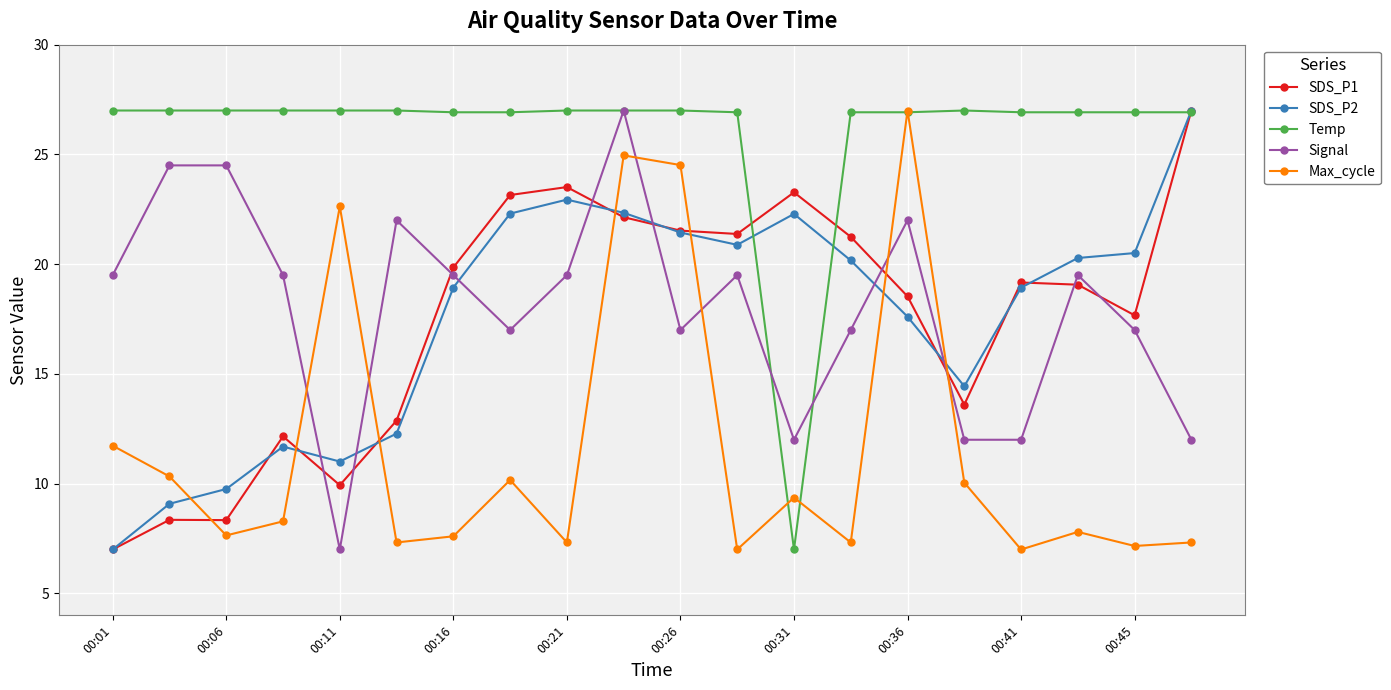

What is the maximum value for SDS_P1?

27.0